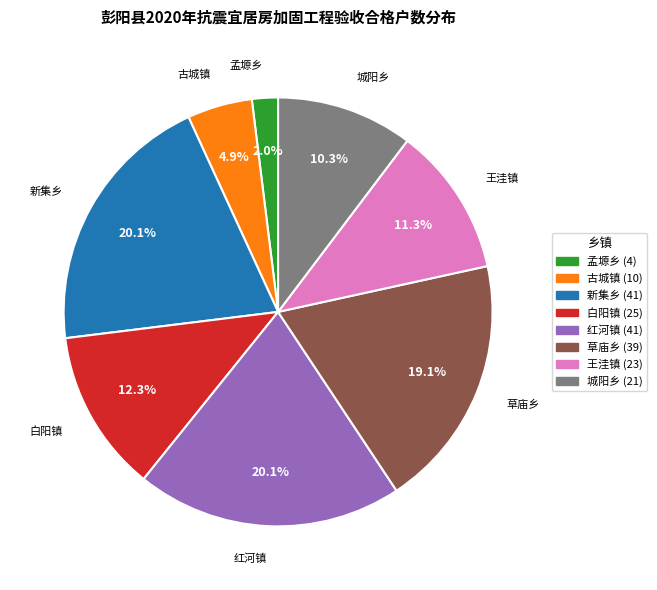

To the nearest percent, what percentage of the pie is 白阳镇?

12%